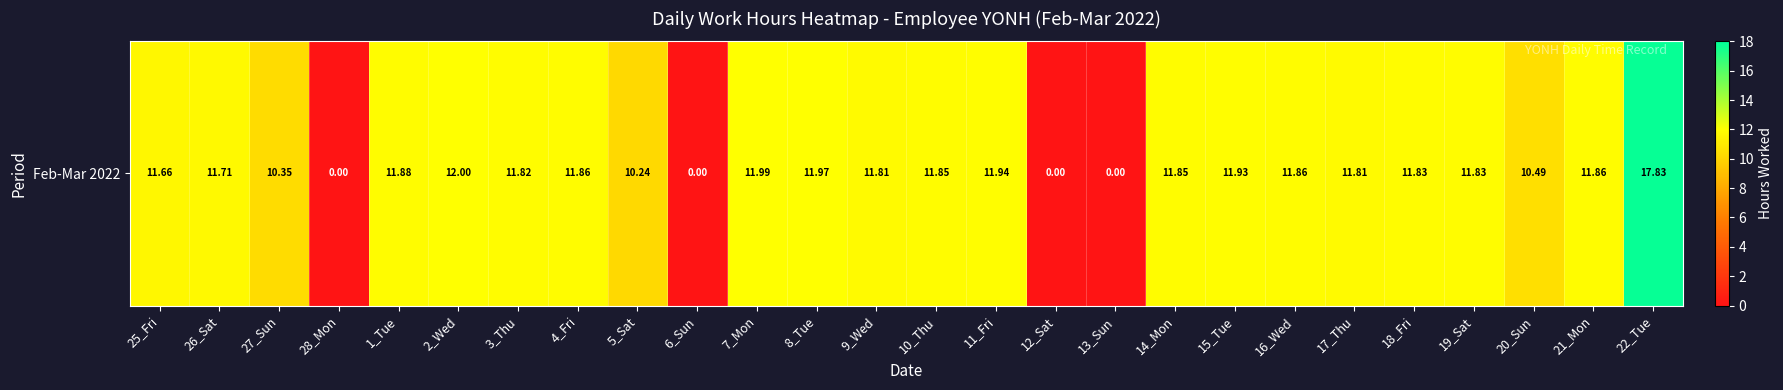

At which label does the data first exceed 11?

25_Fri